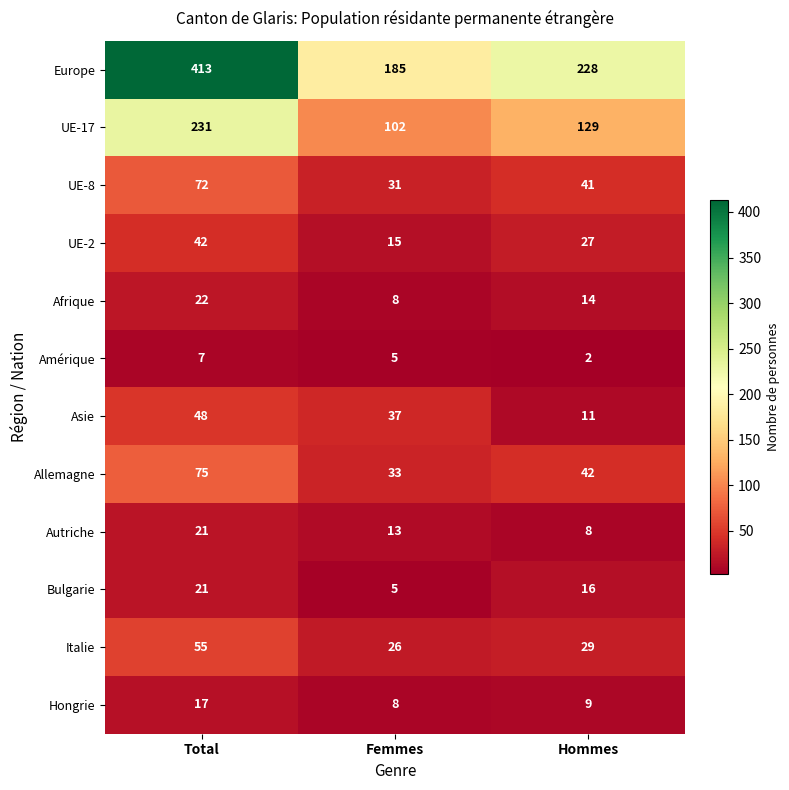

Which category has the highest value across all series?

Total